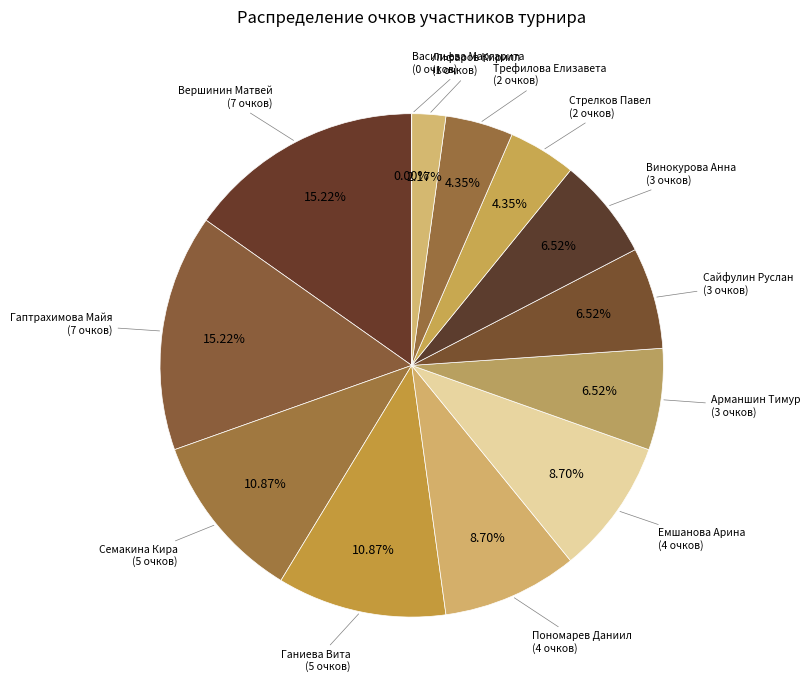

Which slice is the smallest?

Васильева Маргарита